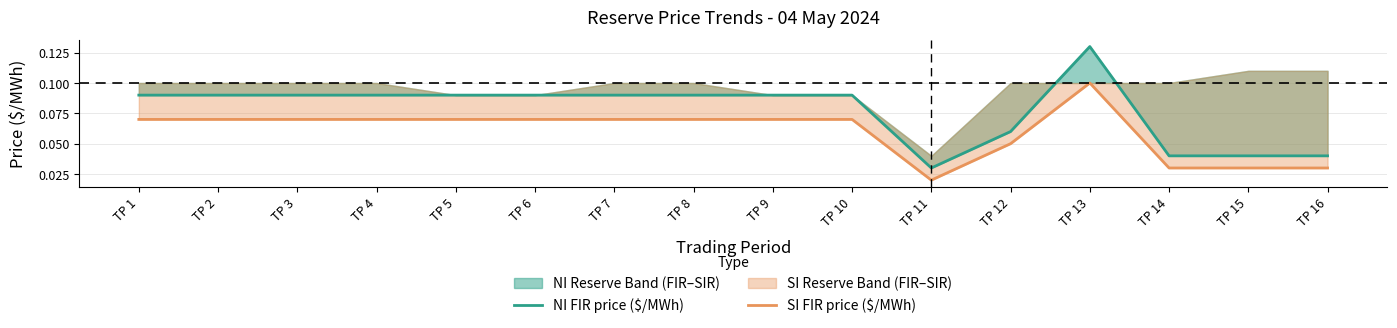

True or false: SI FIR price ($/MWh) has a value of 0.0 at TP 16.

False